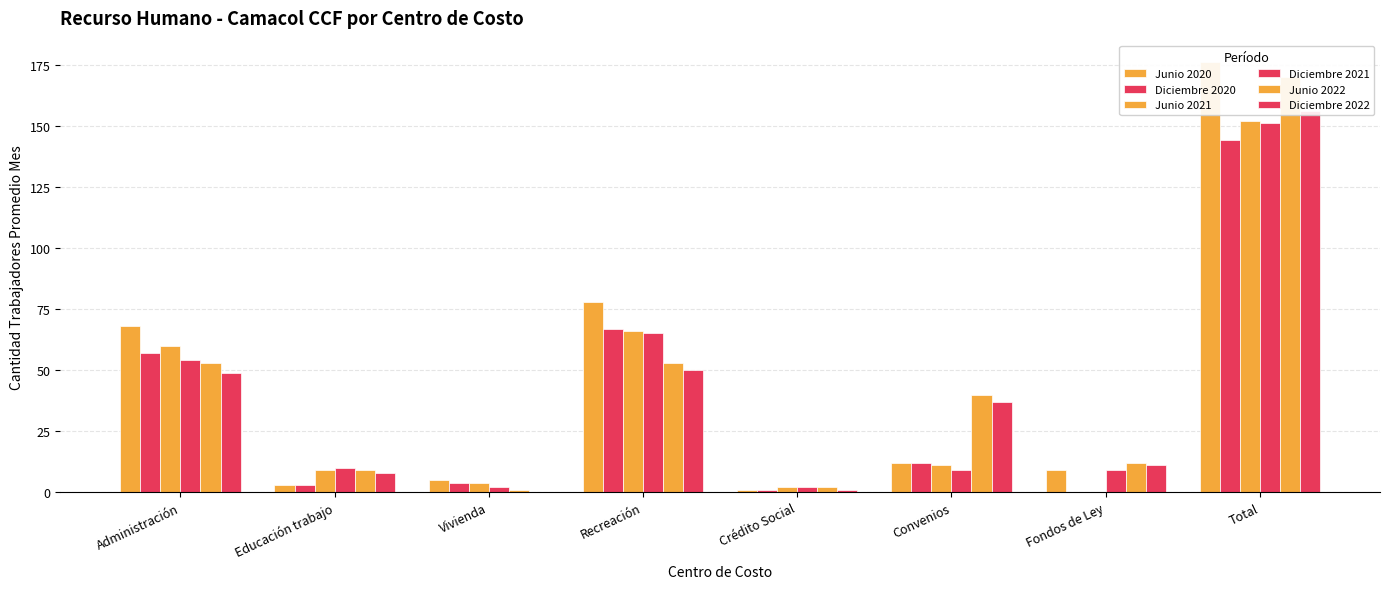

What is the spread (max minus min) of values at Administración?

19